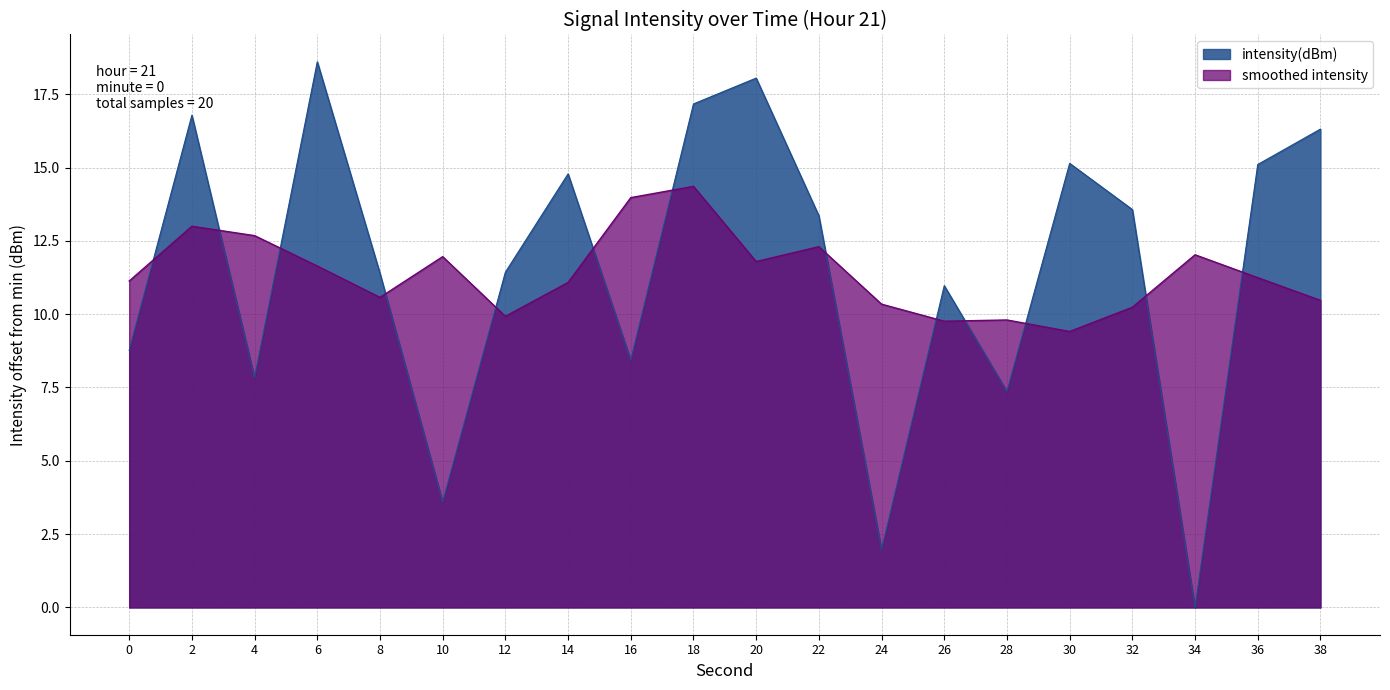

How many interior local peaks (higher than both neighbors) does the data have?

6